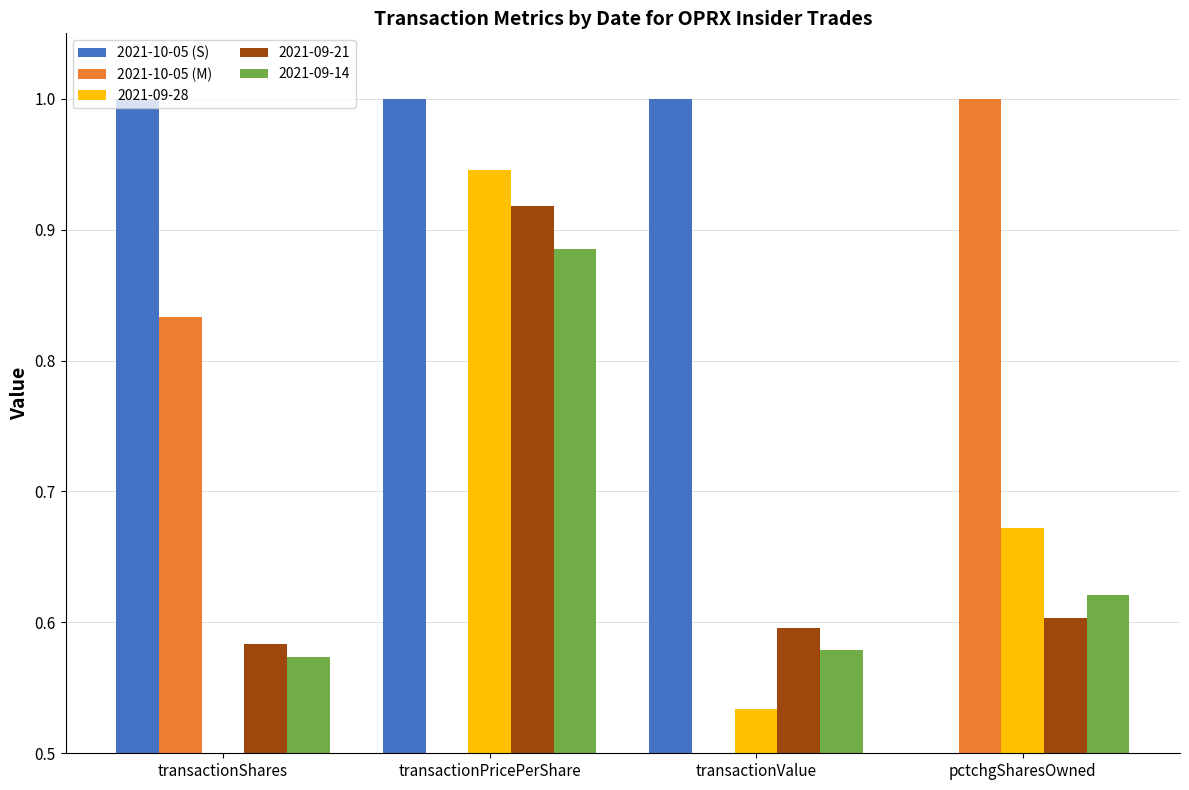

At which category is the sum across all series the highest?

transactionPricePerShare